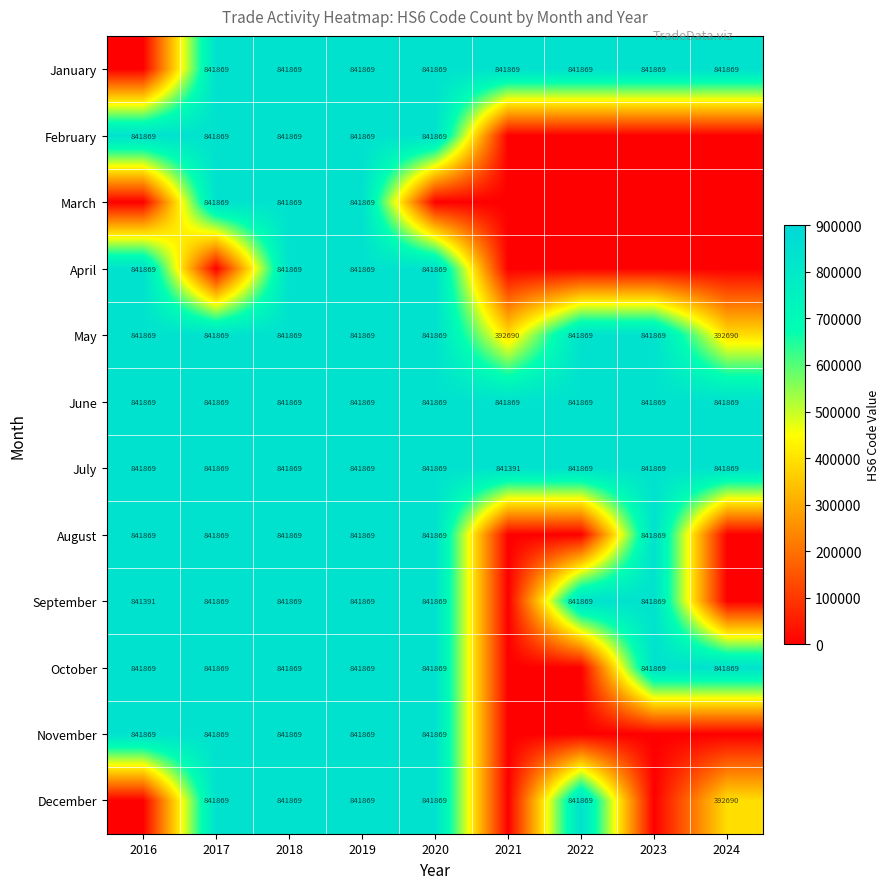

What is the highest value of the May series?

841869